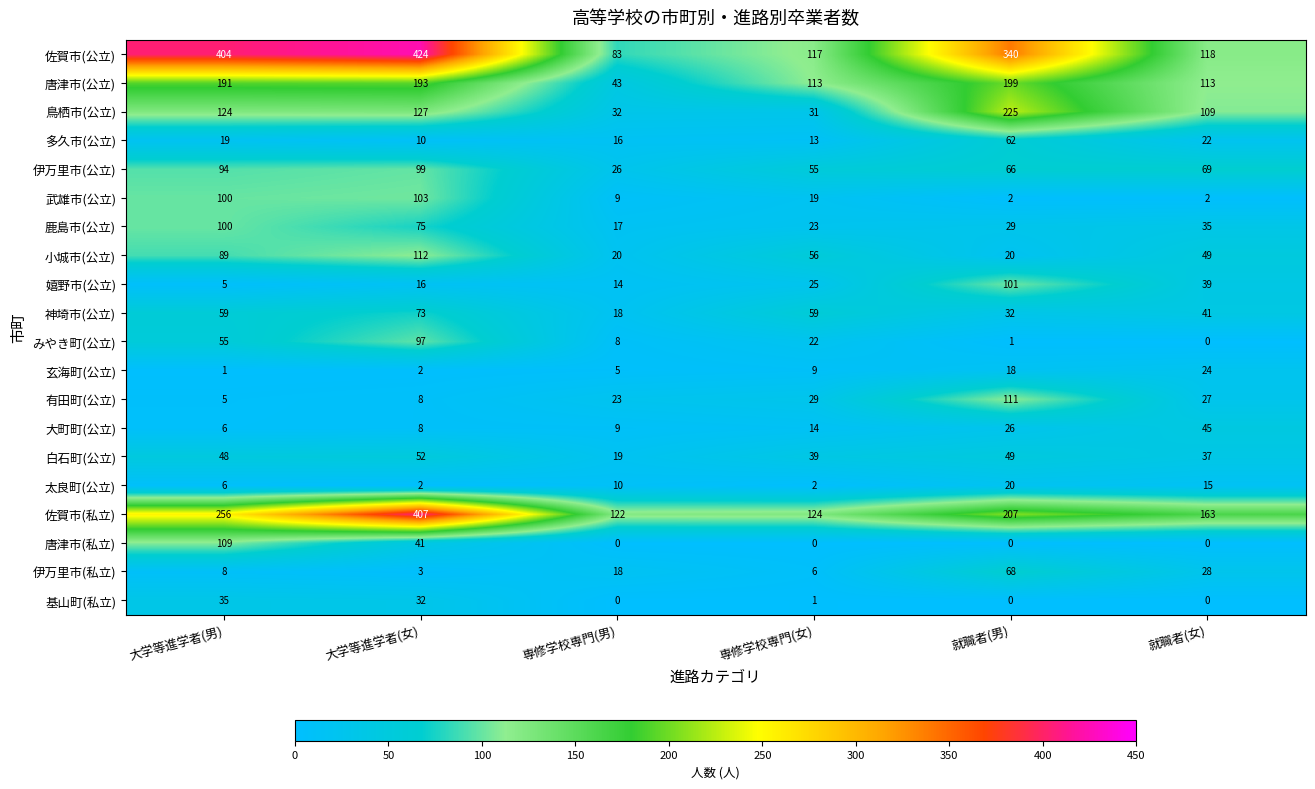

The 神埼市(公立) series shows 91 at 専修学校専門(女). True or false?

False